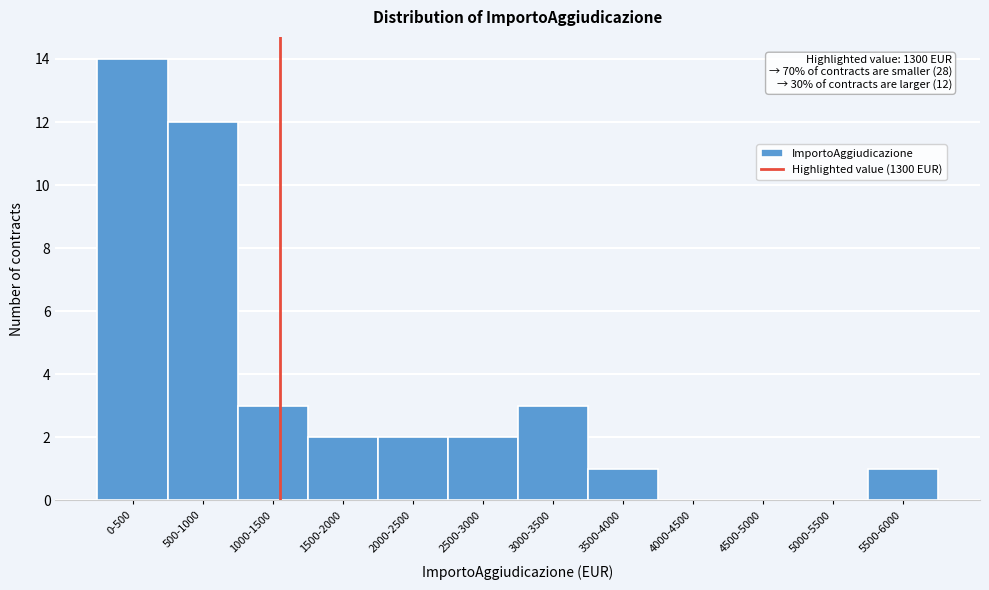

Reading left to right, extract all data points from this chart.

0-500=14	500-1000=12	1000-1500=3	1500-2000=2	2000-2500=2	2500-3000=2	3000-3500=3	3500-4000=1	4000-4500=0	4500-5000=0	5000-5500=0	5500-6000=1